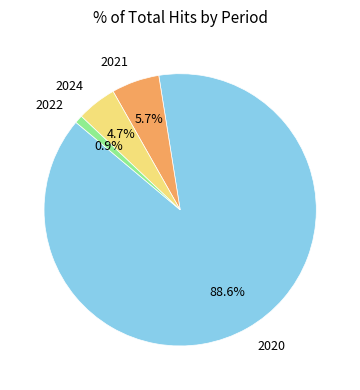

Which slice is the largest?

2020